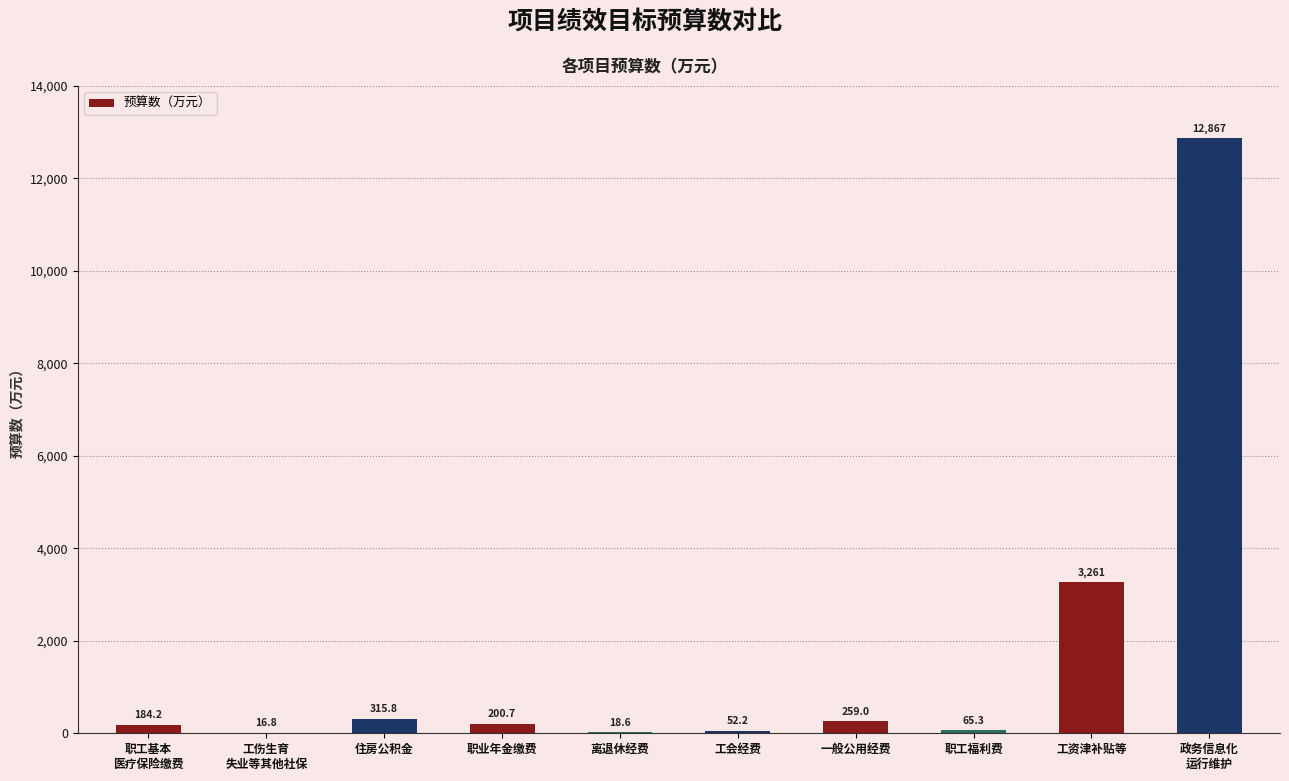

What is the greatest value displayed?

12867.0